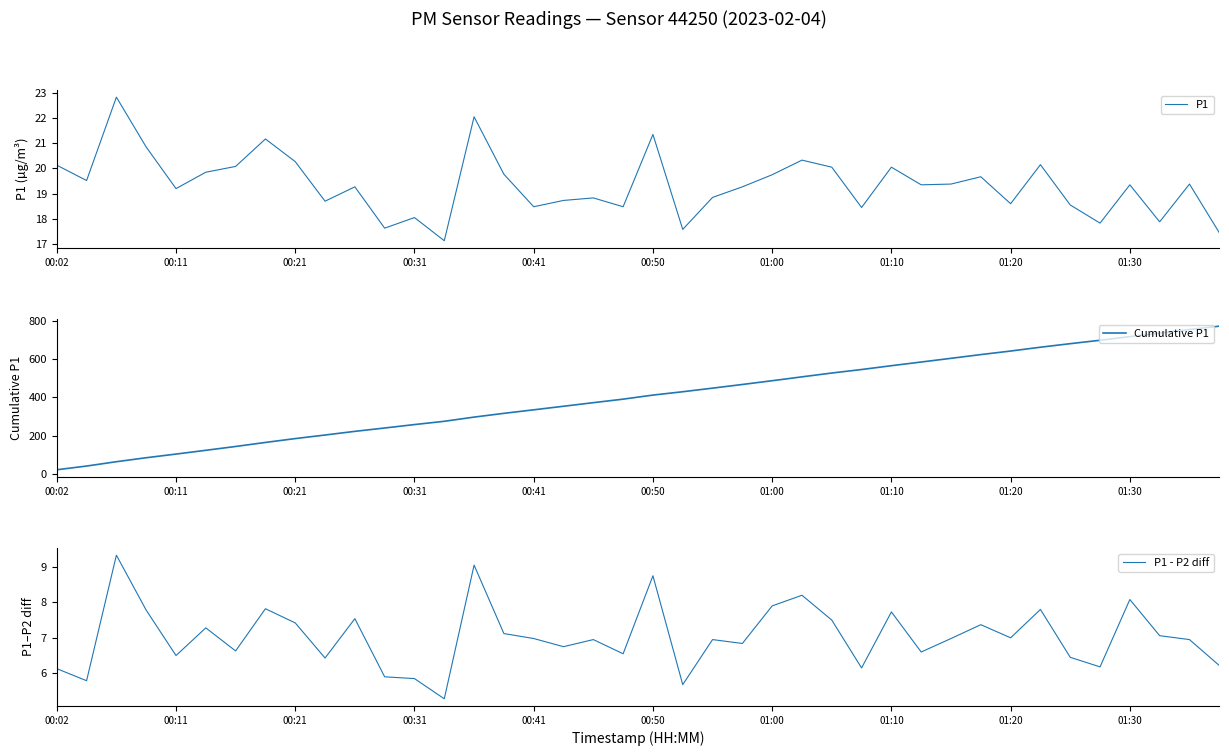

At which label does Cumulative P1 reach its minimum?

00:02